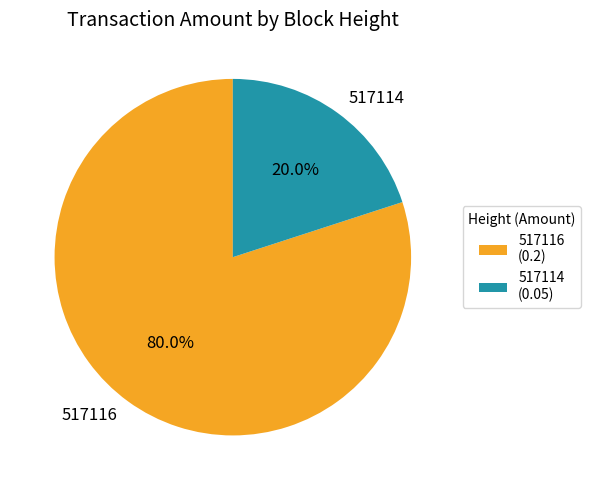

Do 517116 and 517114 together represent more than half of the pie?

Yes